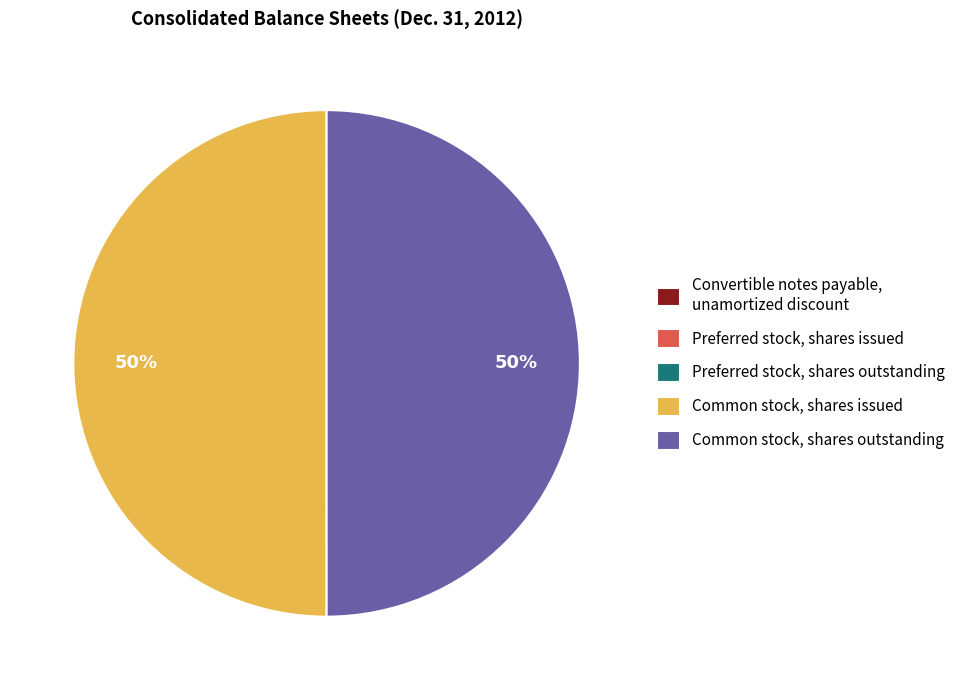

To the nearest percent, what is the average slice percentage?

20%